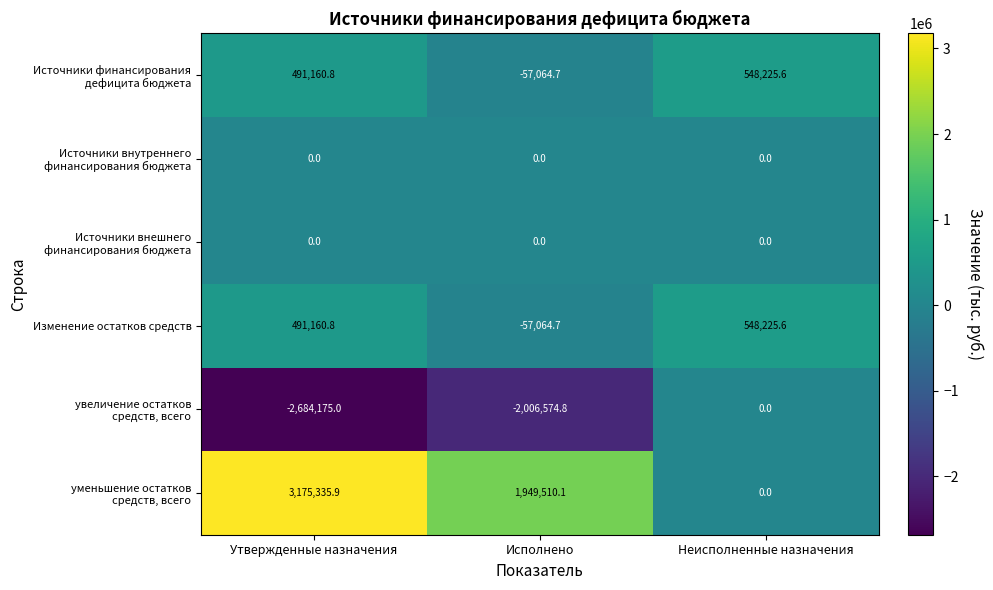

What is the spread (max minus min) of values at Утвержденные назначения?

5859510.9